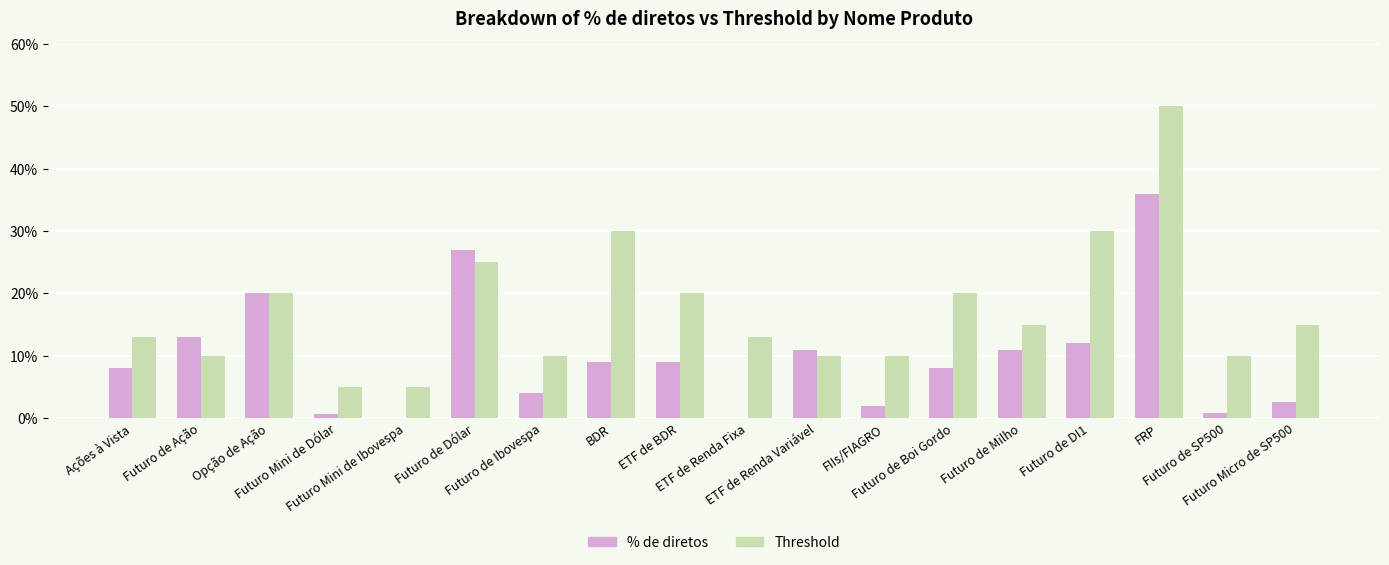

What is the highest value of the % de diretos series?

0.4